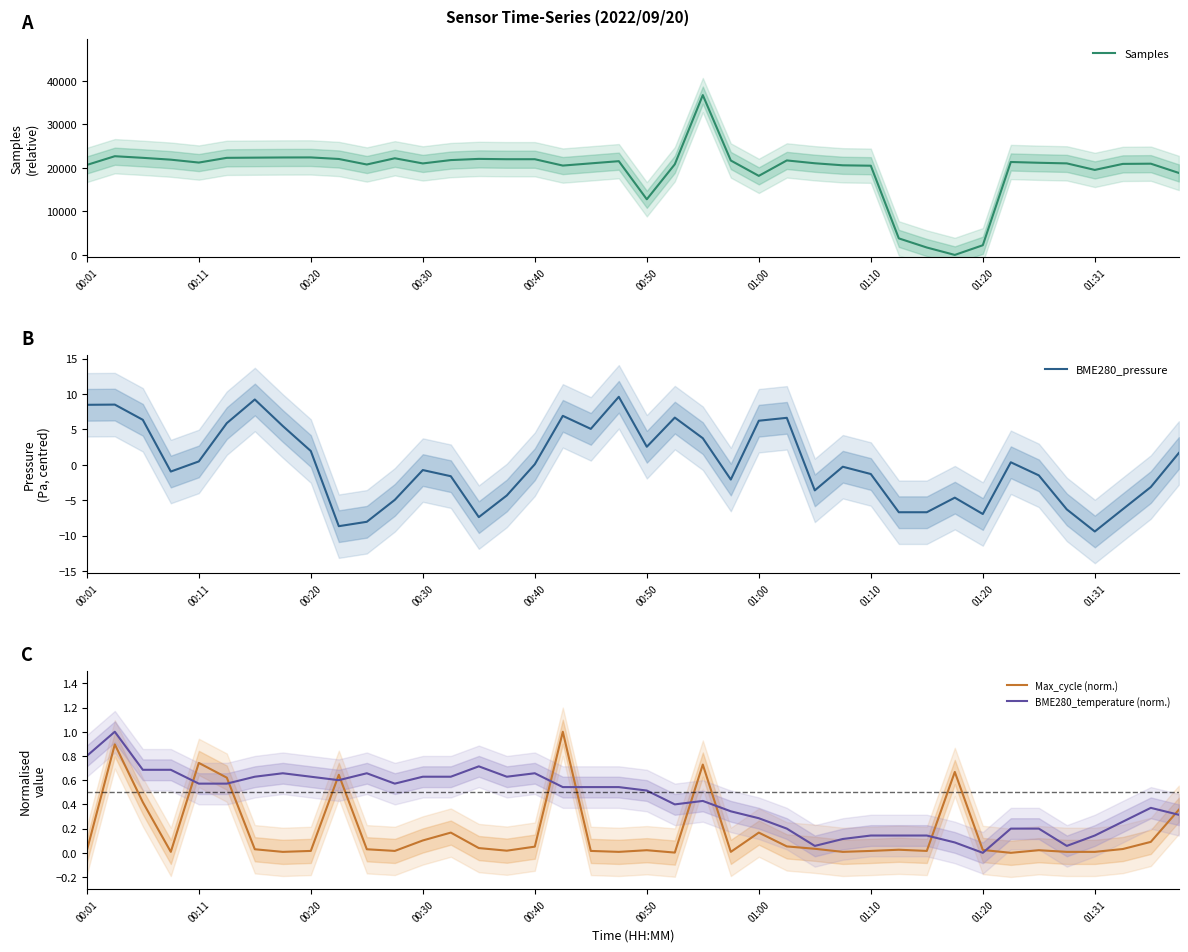

At which label is BME280_temperature (norm.) closest to 0?

01:20